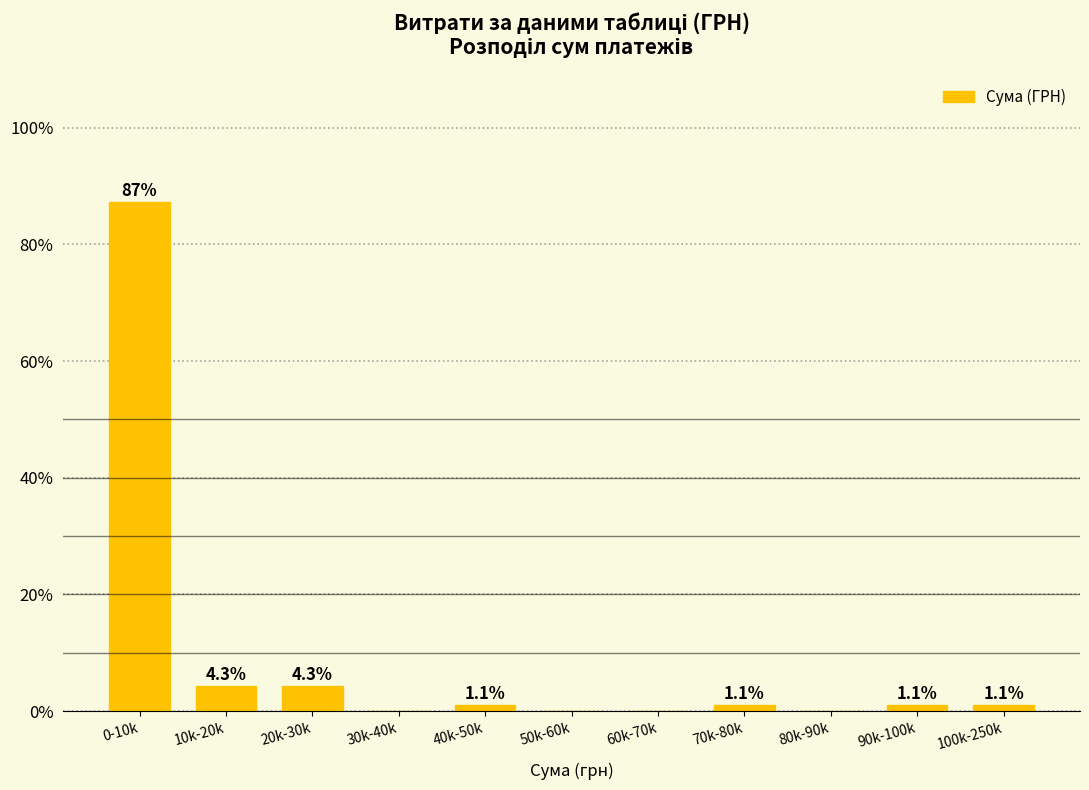

Reading right to left, what are all the values shown in this chart?

100k-250k=1.1	90k-100k=1.1	80k-90k=0.0	70k-80k=1.1	60k-70k=0.0	50k-60k=0.0	40k-50k=1.1	30k-40k=0.0	20k-30k=4.3	10k-20k=4.3	0-10k=87.2